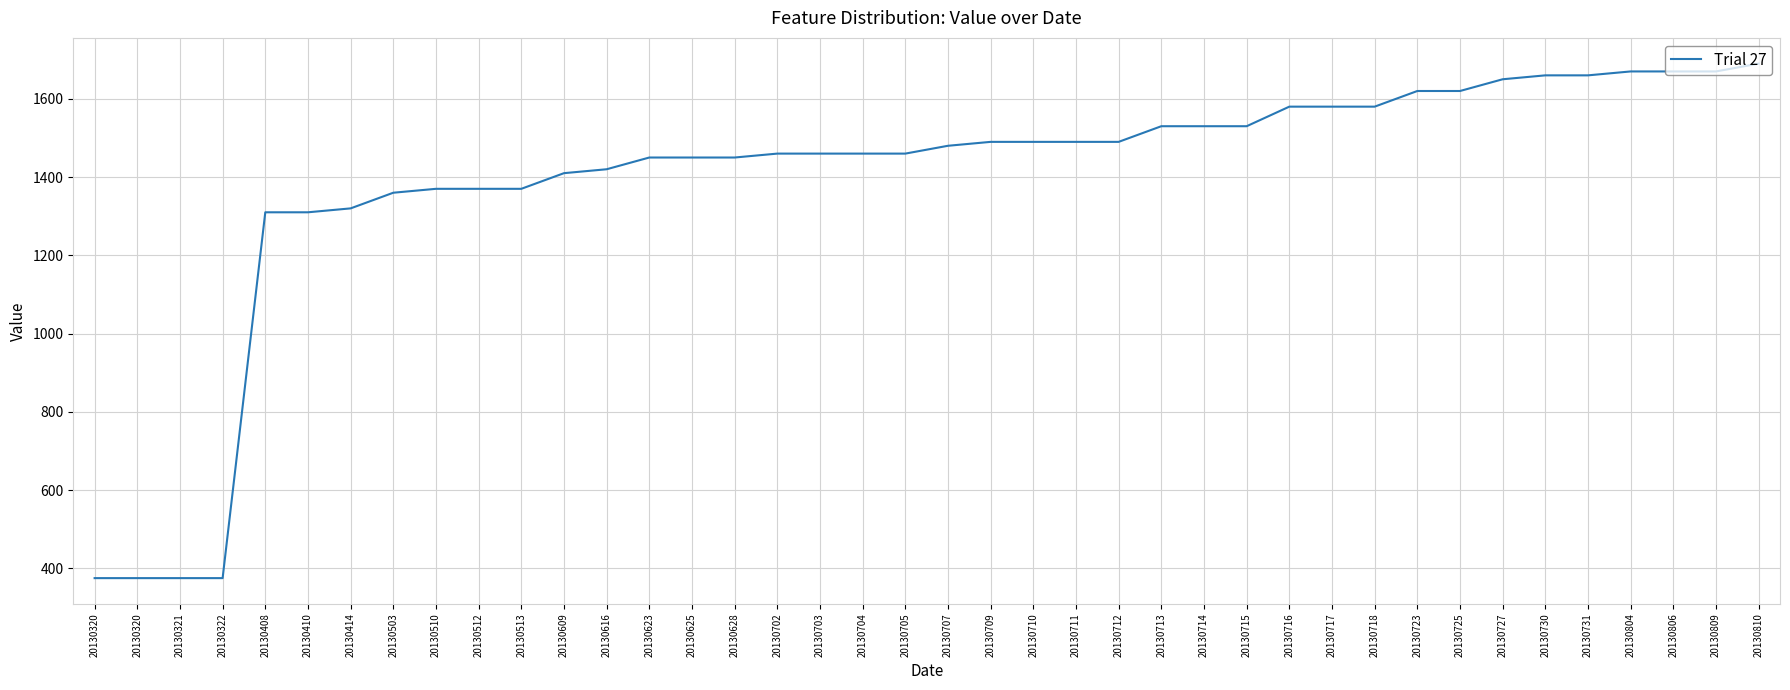

Rank the categories by value from lowest to highest.

20130320, 20130320, 20130321, 20130322, 20130408, 20130410, 20130414, 20130503, 20130510, 20130512, 20130513, 20130609, 20130616, 20130623, 20130625, 20130628, 20130702, 20130703, 20130704, 20130705, 20130707, 20130709, 20130710, 20130711, 20130712, 20130713, 20130714, 20130715, 20130716, 20130717, 20130718, 20130723, 20130725, 20130727, 20130730, 20130731, 20130804, 20130806, 20130809, 20130810